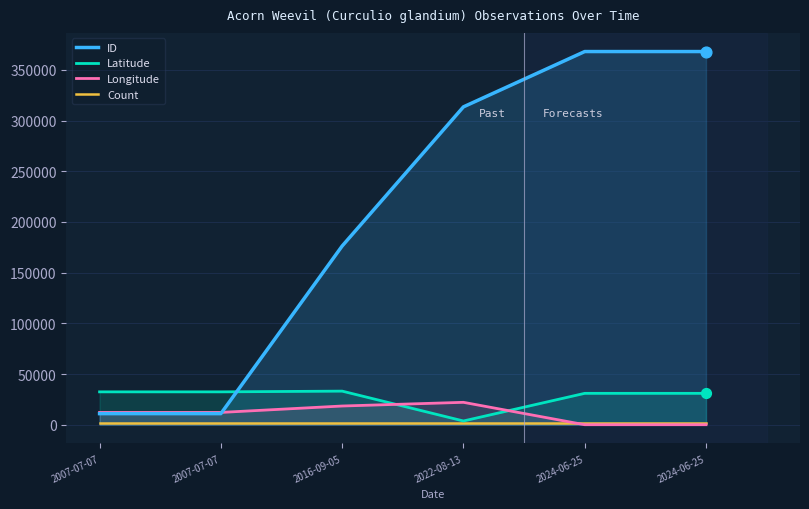

Which series has the largest total across all categories?

ID